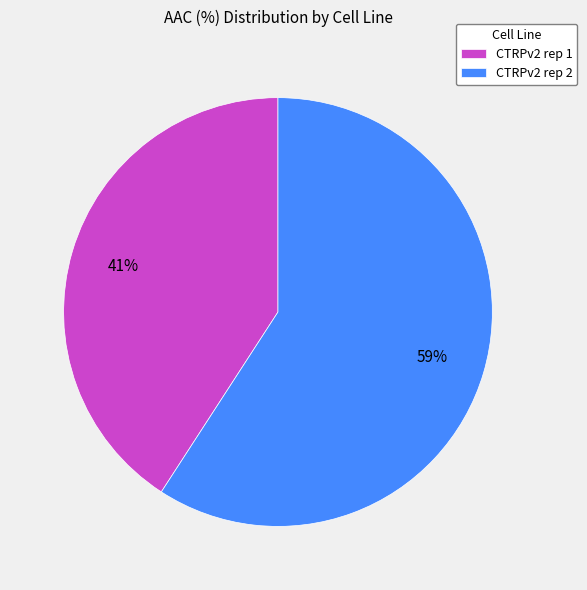

Combined, do CTRPv2 rep 1 and CTRPv2 rep 2 account for over 50%?

Yes